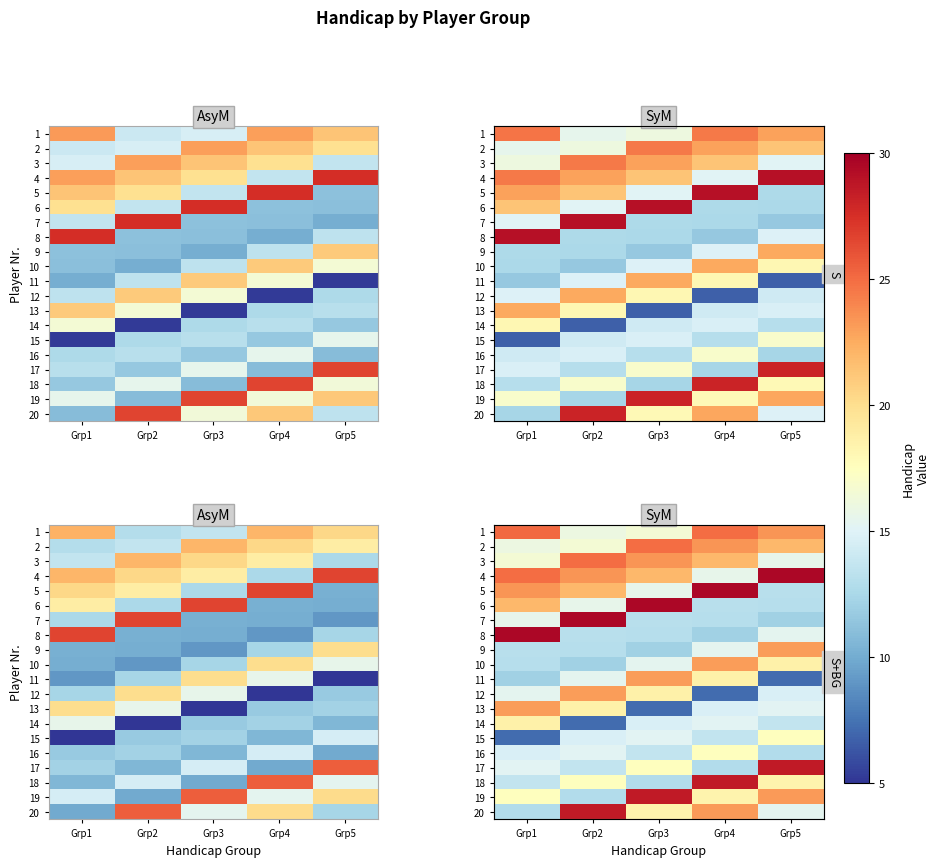

What is the average value of the 9 series?

15.4